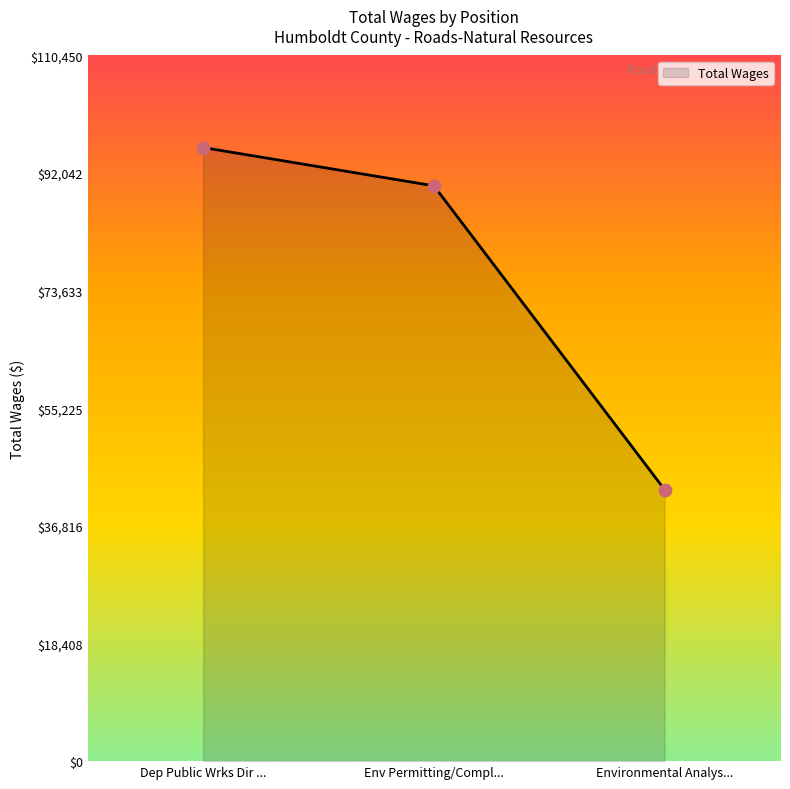

Between Env Permitting/Compl... and Environmental Analys..., which is larger?

Env Permitting/Compl...